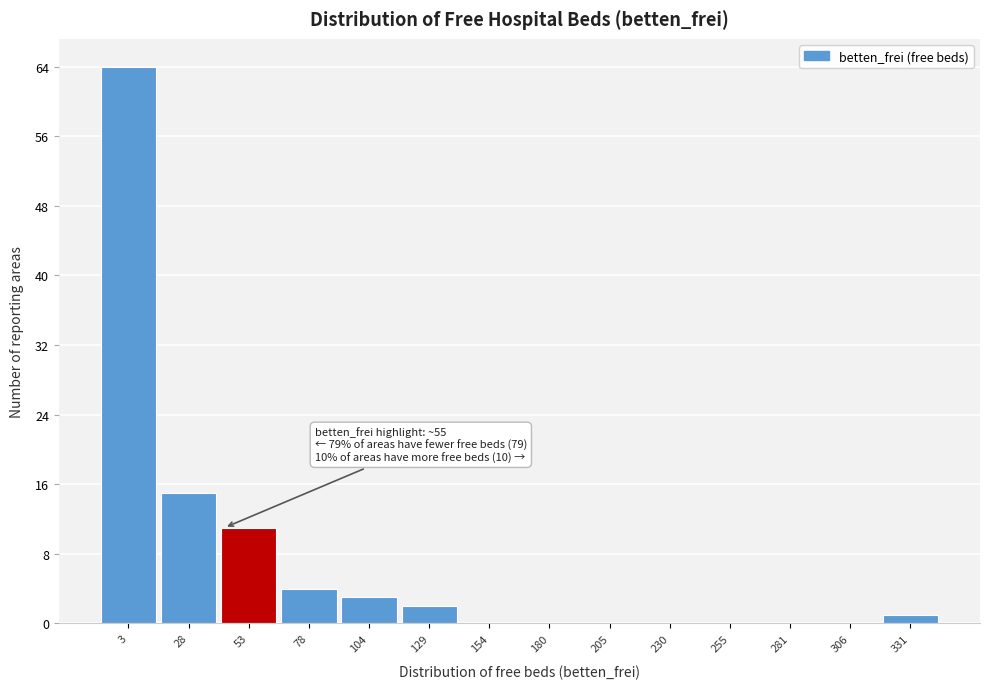

Reading left to right, what are all the values shown in this chart?

3=64	28=15	53=11	78=4	104=3	129=2	154=0	180=0	205=0	230=0	255=0	281=0	306=0	331=1